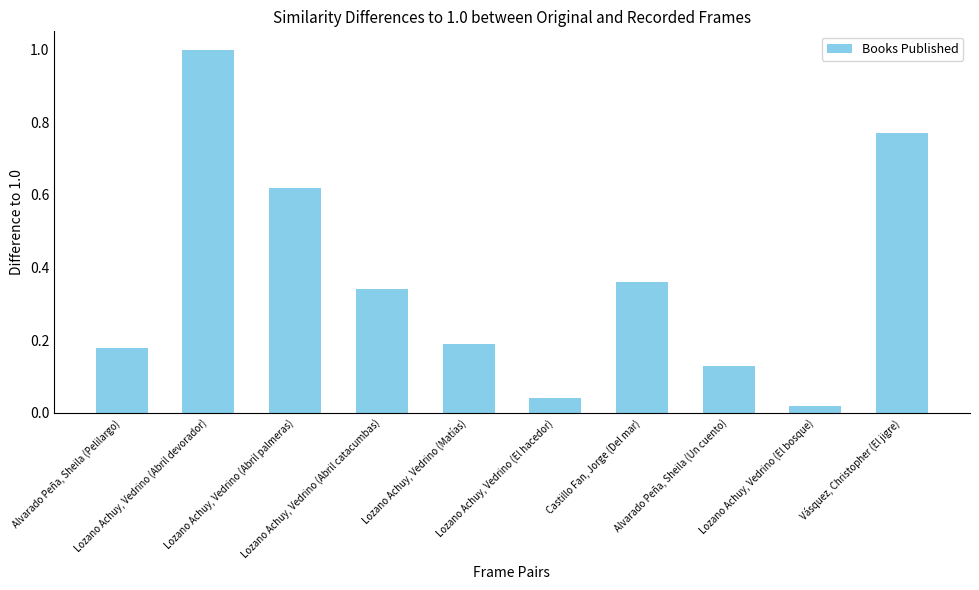

Rank the categories by value from highest to lowest.

Lozano Achuy, Vedrino (Abril devorador), Vásquez, Christopher (El jigre), Lozano Achuy, Vedrino (Abril palmeras), Castillo Fan, Jorge (Del mar), Lozano Achuy, Vedrino (Abril catacumbas), Lozano Achuy, Vedrino (Matías), Alvarado Peña, Sheila (Pelilargo), Alvarado Peña, Sheila (Un cuento), Lozano Achuy, Vedrino (El hacedor), Lozano Achuy, Vedrino (El bosque)